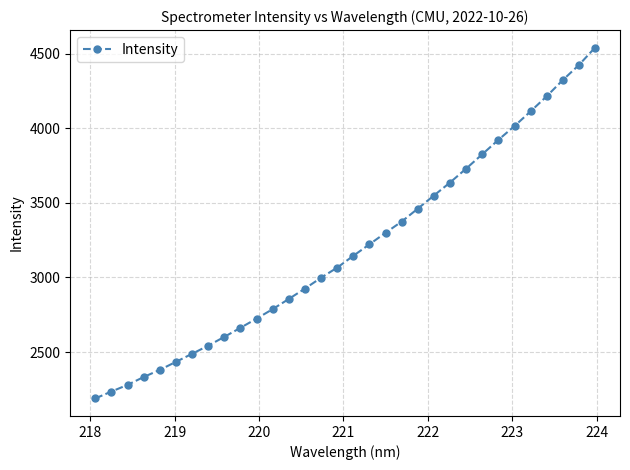

What is the maximum value shown in the chart?

4541.7